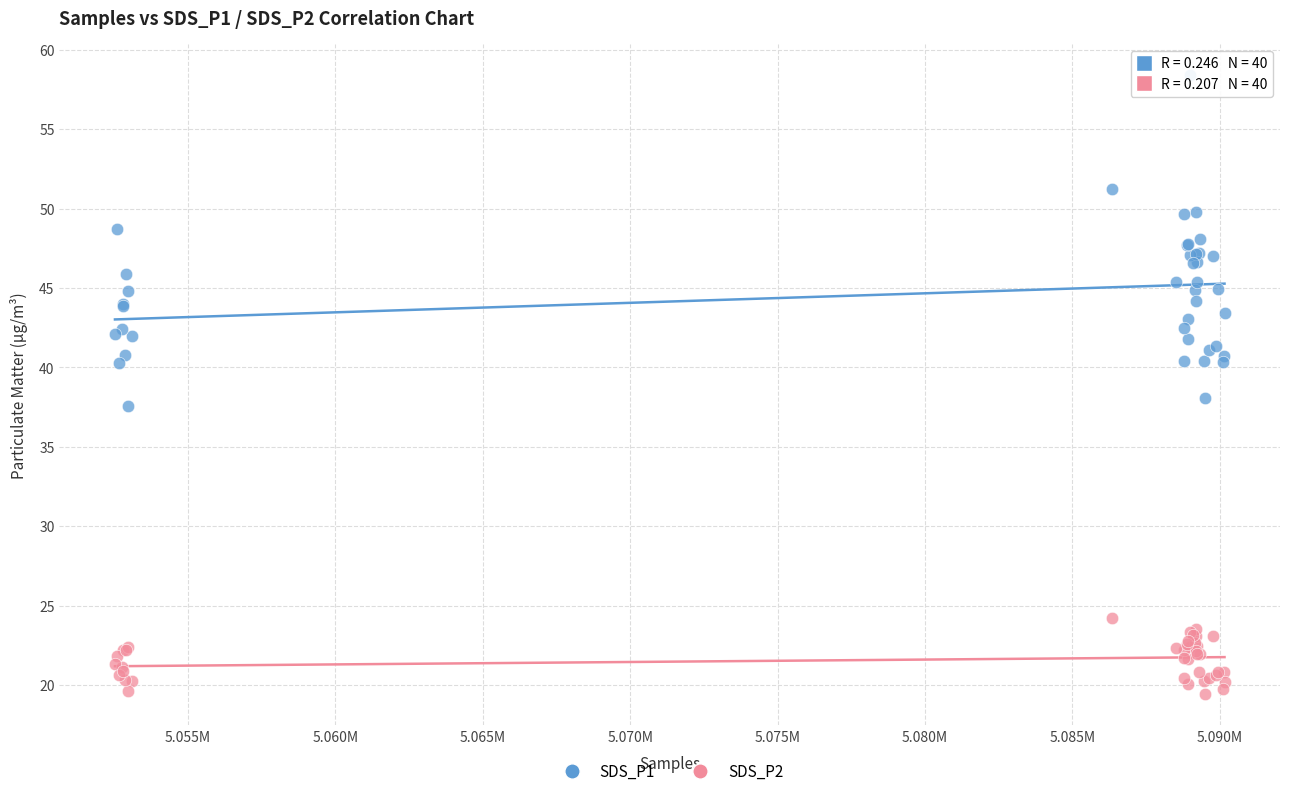

Which series reaches the minimum Y coordinate?

SDS_P2